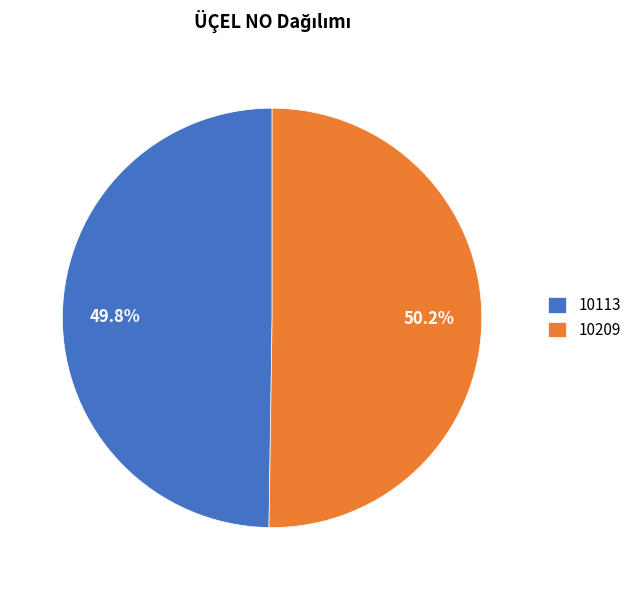

How many segments does this pie chart have?

2